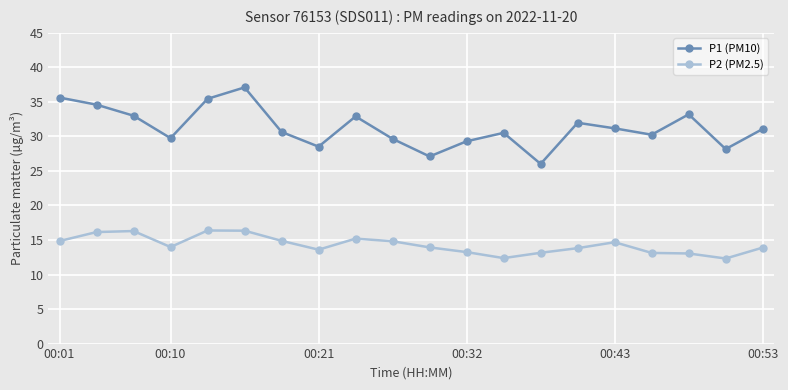

Which series has the largest range (max minus min)?

P1 (PM10)